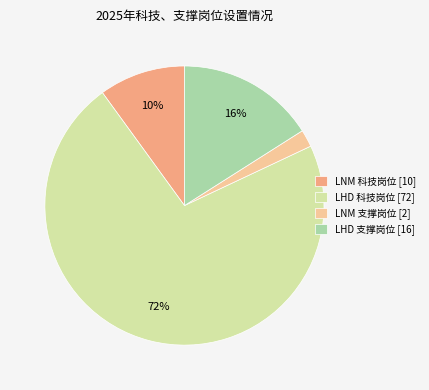

To the nearest percent, what percentage of the pie is LNM 科技岗位?

10%